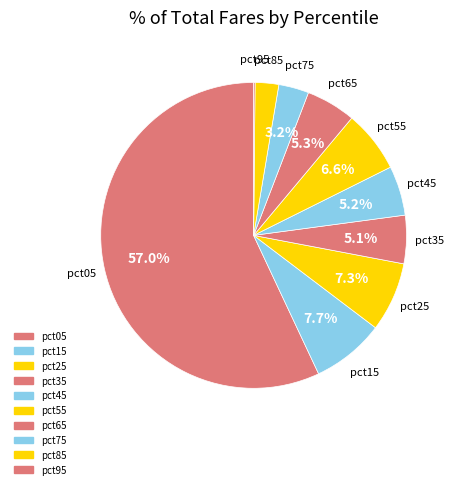

To the nearest percent, what percentage of the pie is pct45?

5%